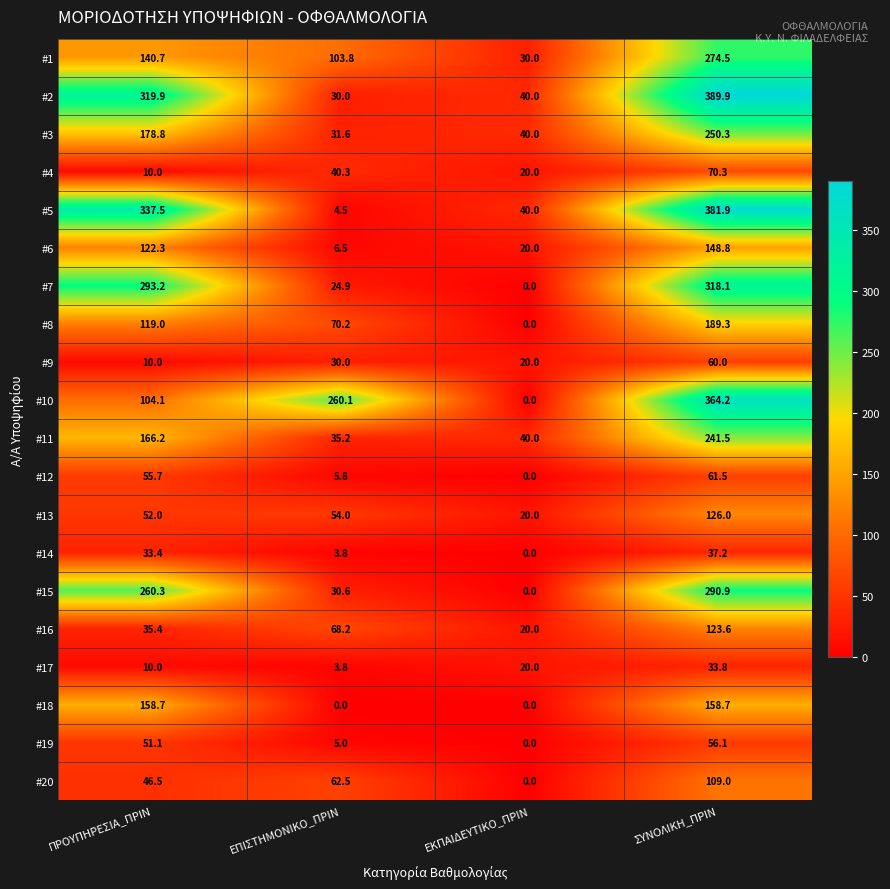

Which series has the largest total across all categories?

#2